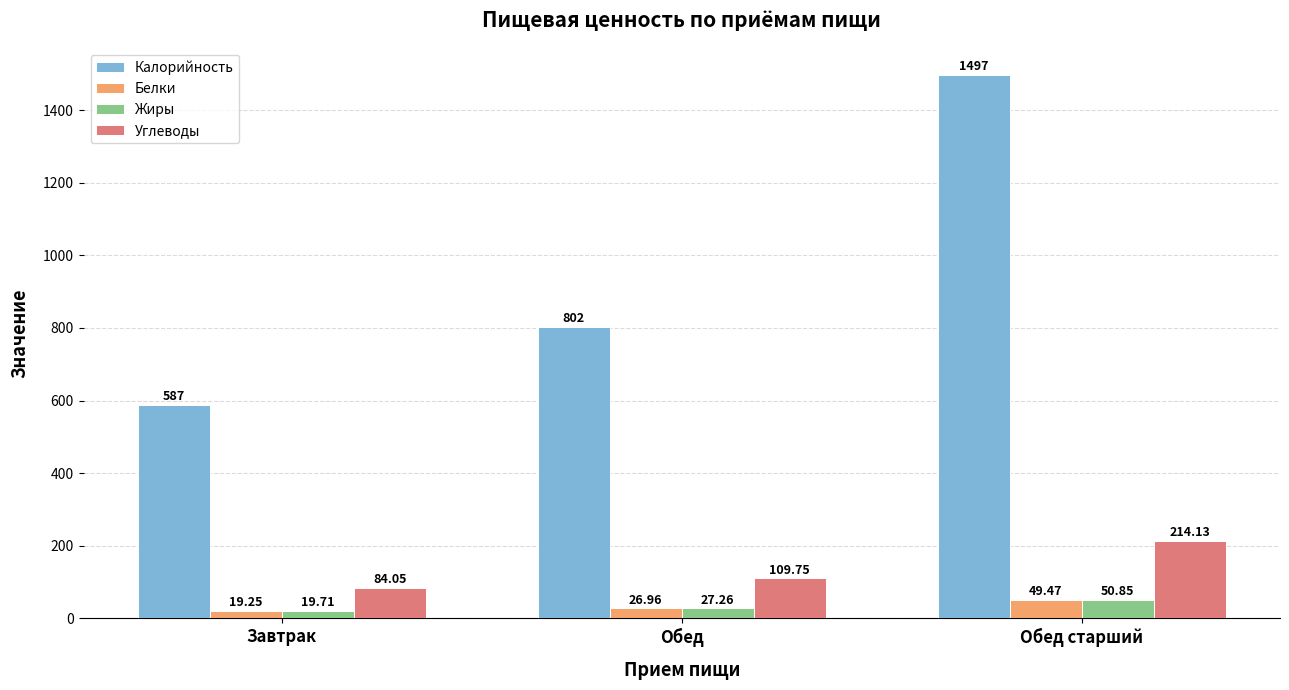

What is the sum of the Углеводы values at Обед and Завтрак?

193.8